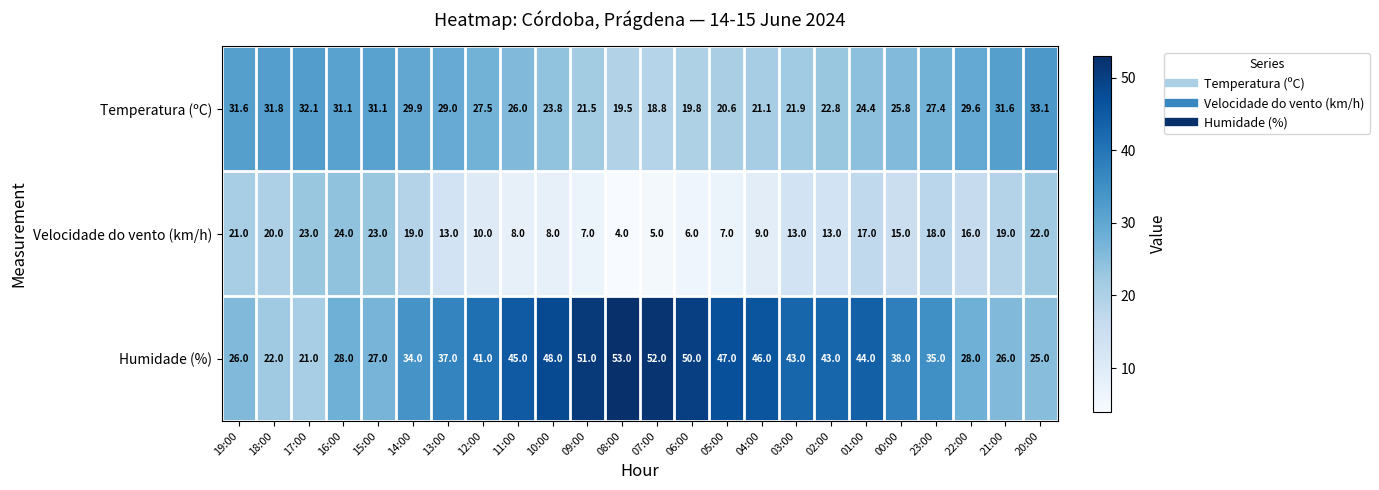

What value does the Velocidade do vento (km/h) series have at 05:00?

7.0